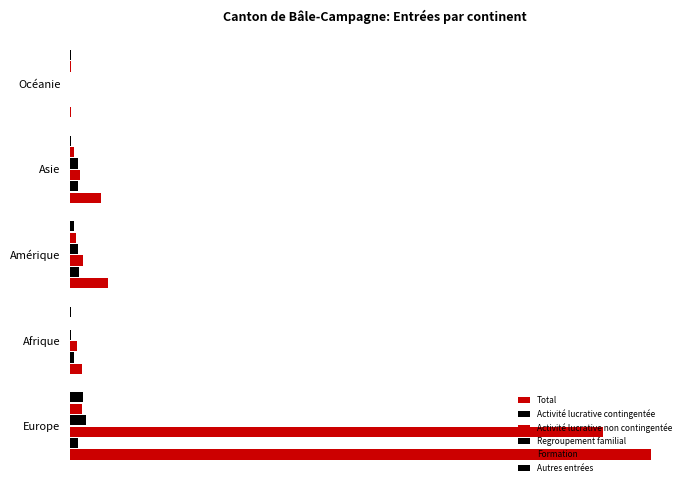

Which series has the largest total across all categories?

Total